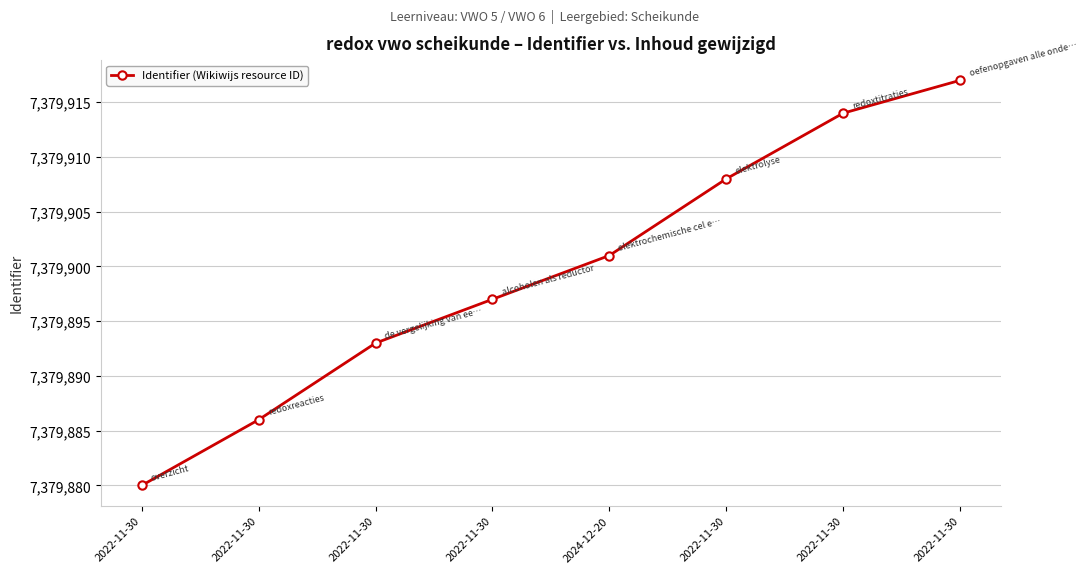

Between 2022-11-30 and 2022-11-30, which is larger?

2022-11-30